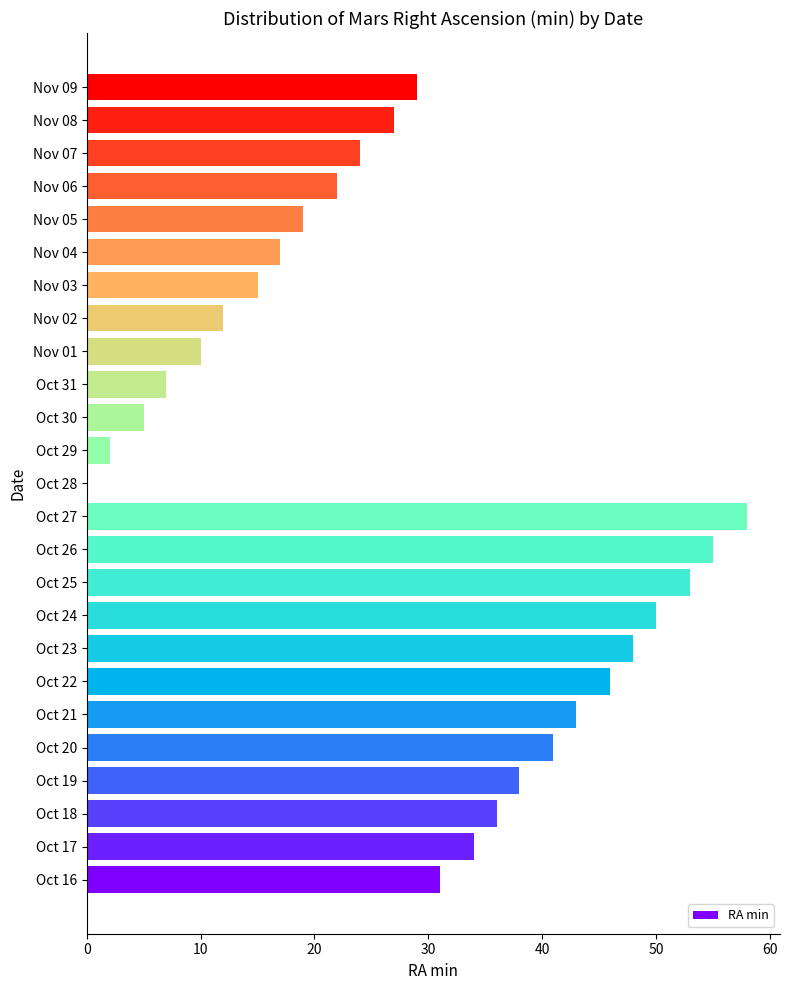

What value does the data have at Nov 08?

27